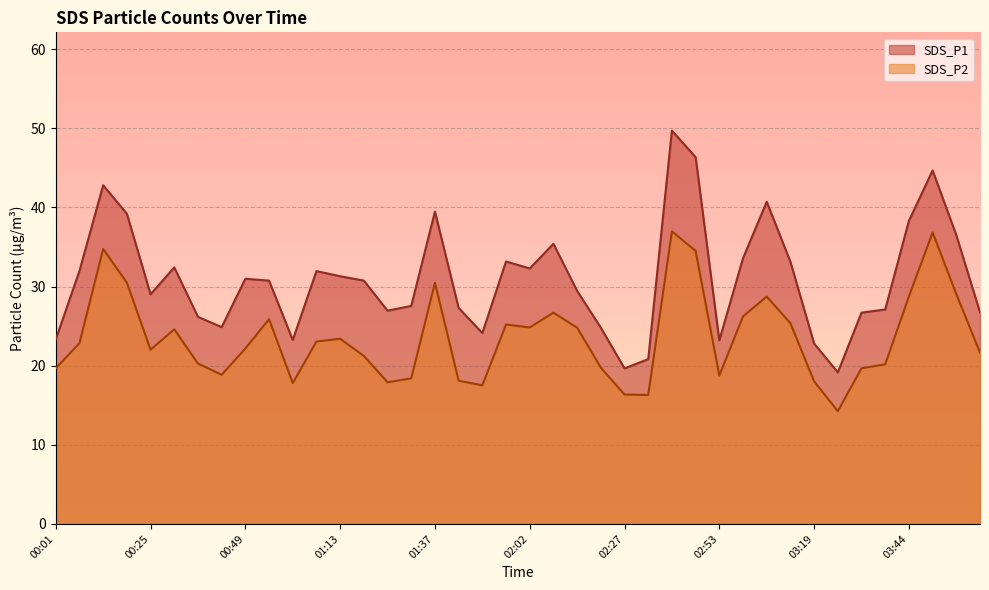

The SDS_P2 series shows 23.3 at 02:40. True or false?

False